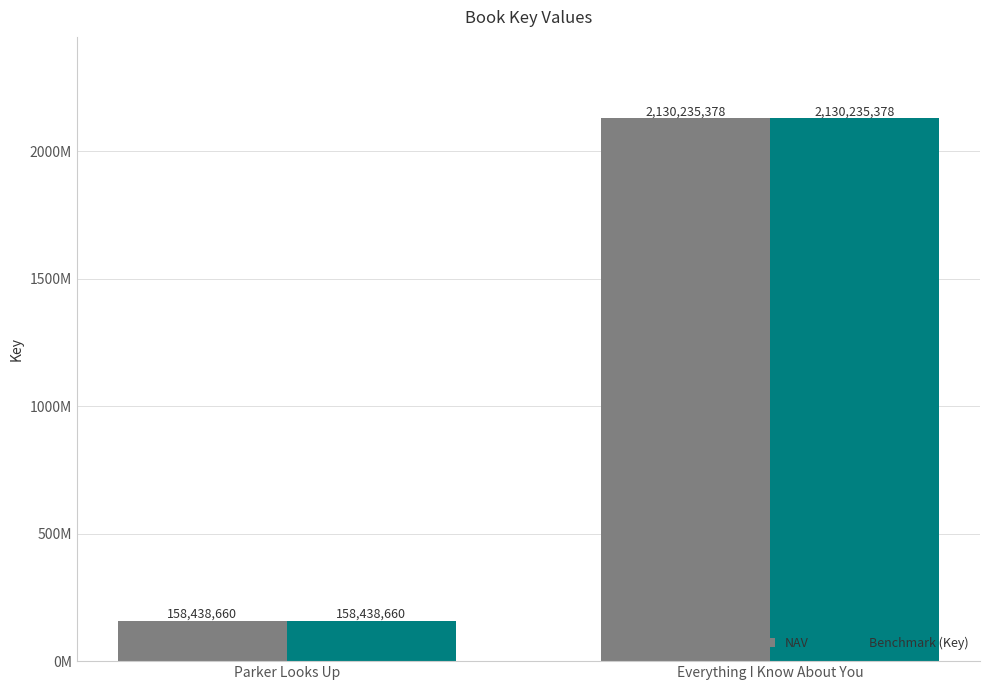

What are all the series names shown in the legend?

NAV, Benchmark (Key)